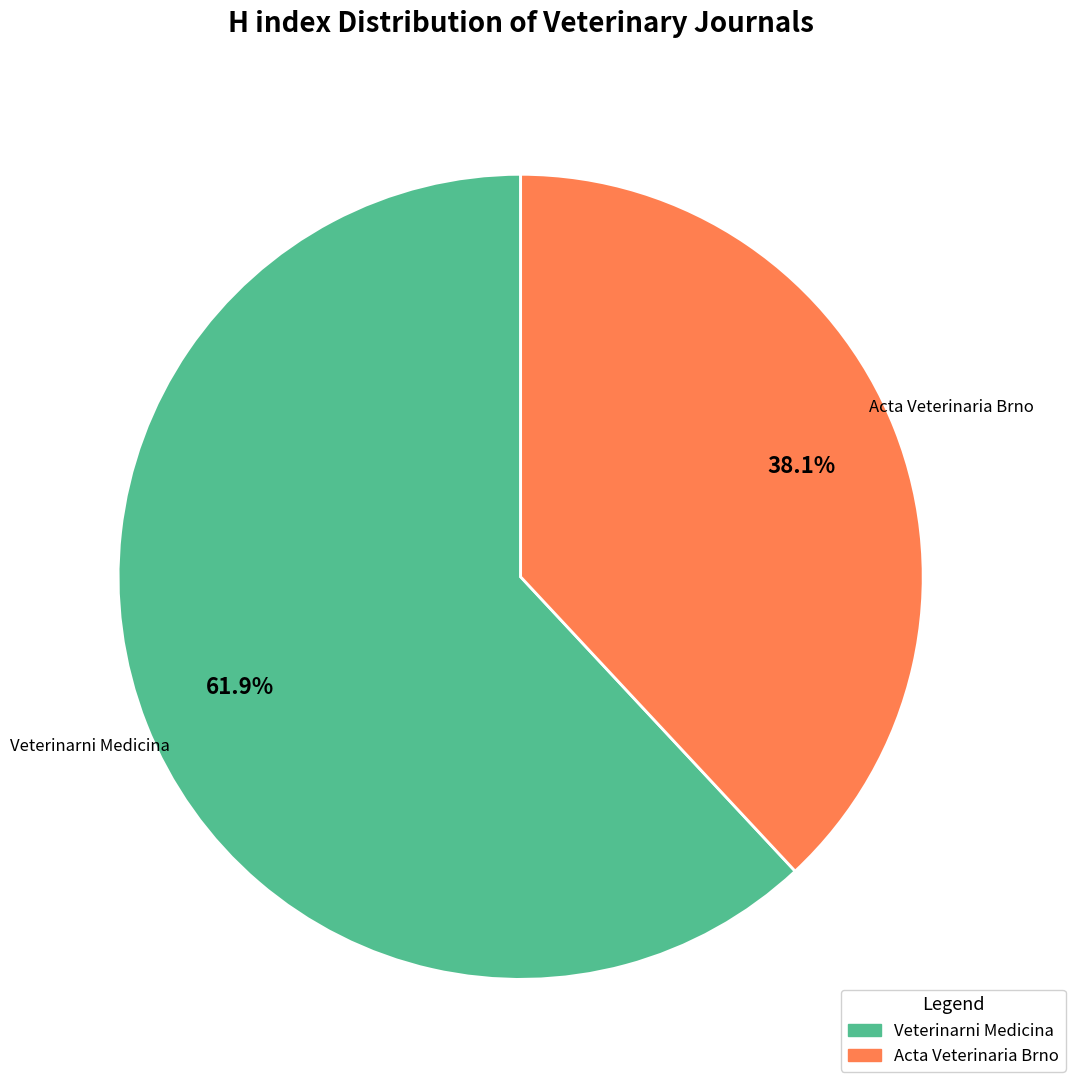

Which slice represents more than half of the pie?

Veterinarni Medicina